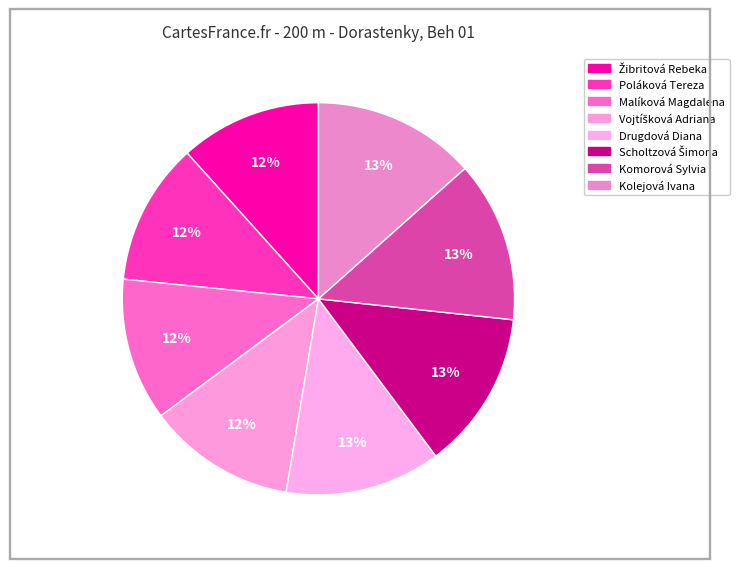

What is the change in value from Žibritová Rebeka to Malíková Magdalena?

+0.2